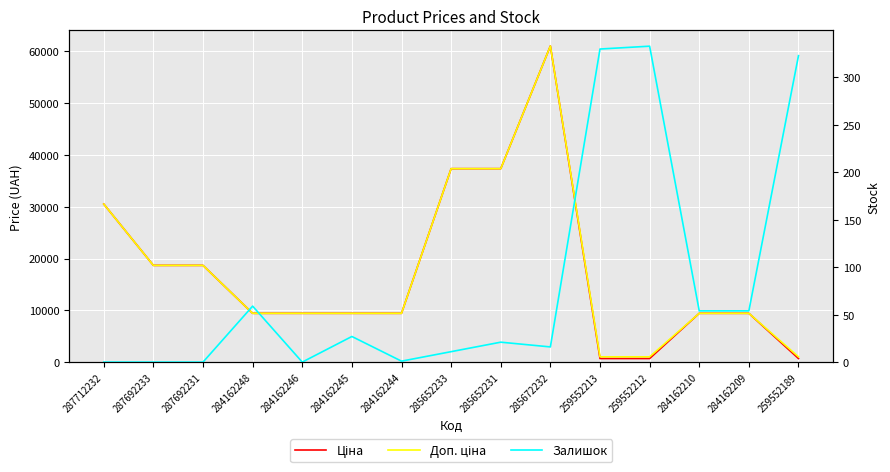

Which series has the largest total across all categories?

Доп. ціна